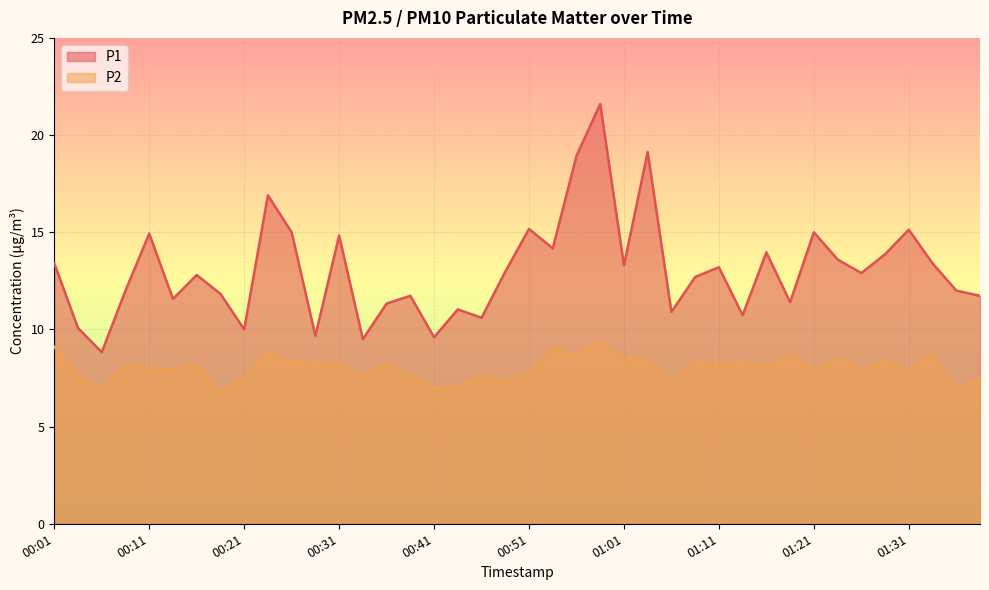

List the series in order of their peak value, highest first.

P1, P2